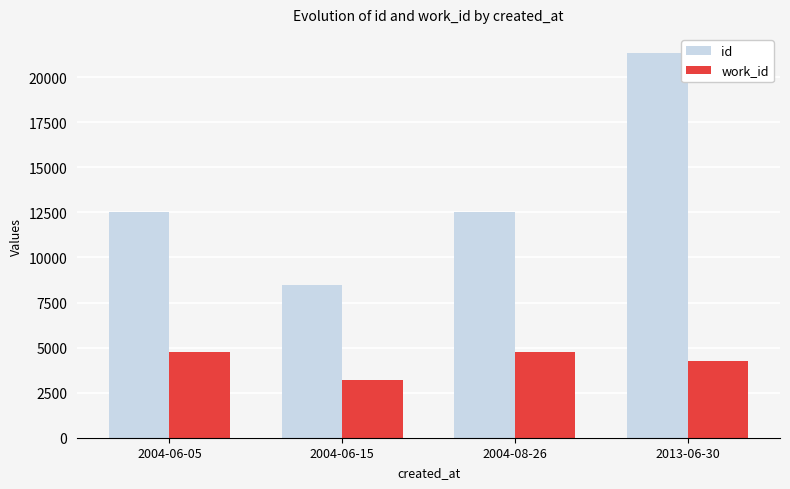

What is the difference between the maximum and minimum values in the work_id series?

1528